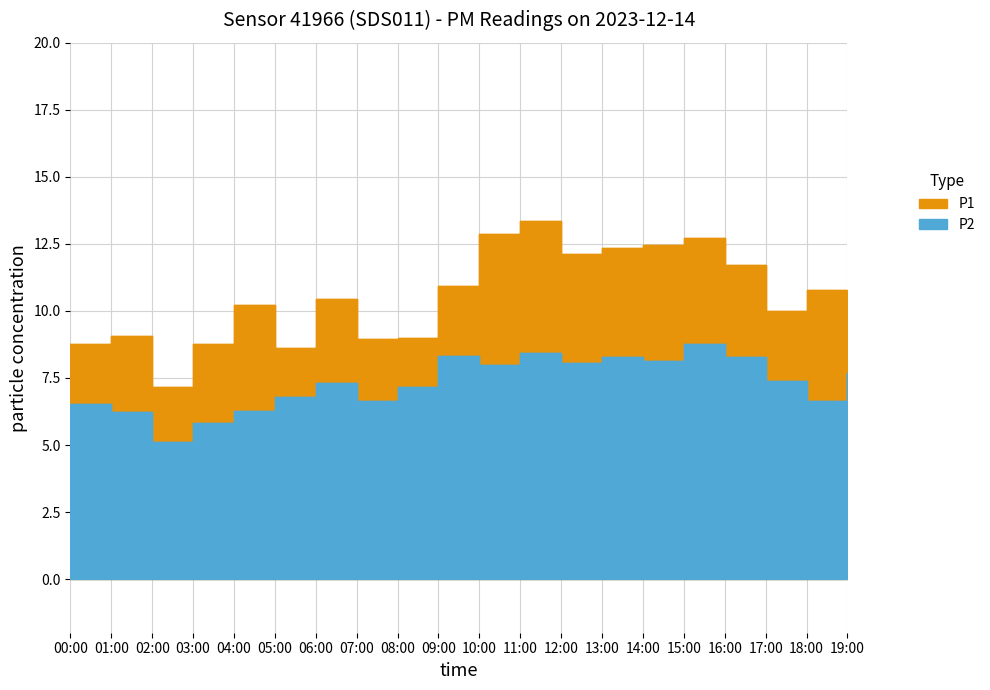

Between 14:00 and 13:00, which is larger?

14:00